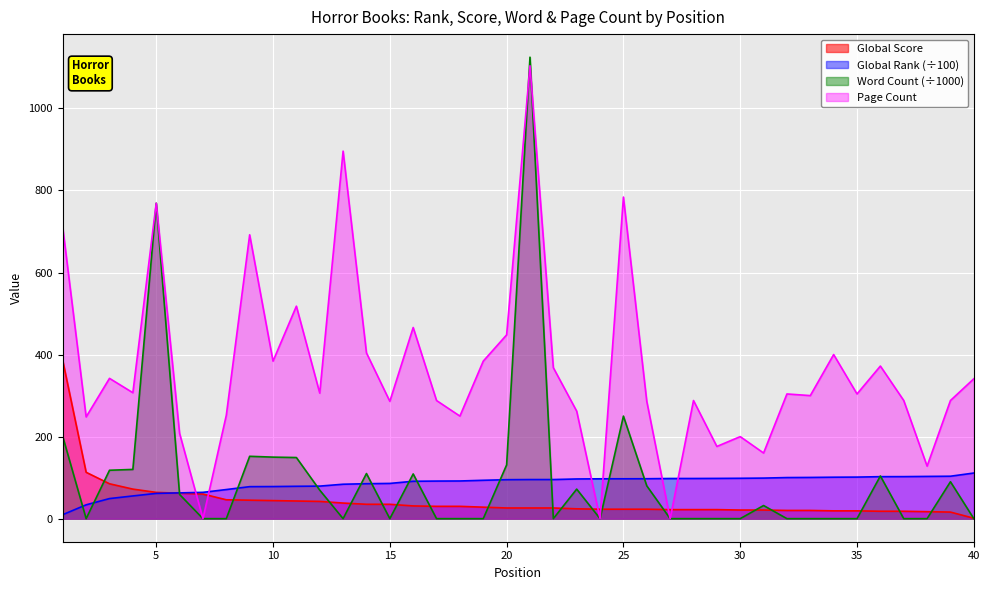

At which label is Word Count (÷1000) closest to 562?

5